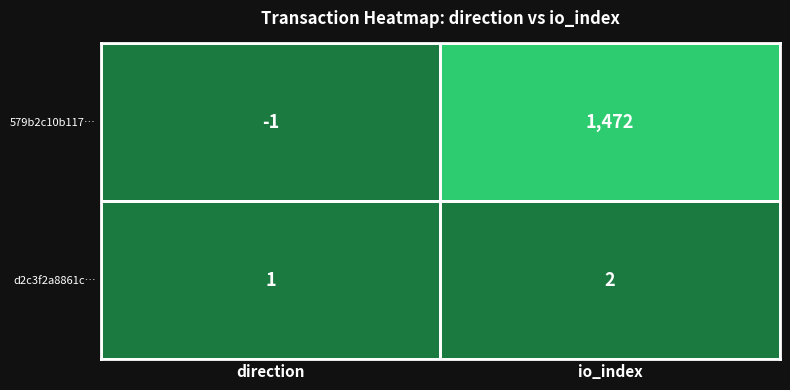

Where is 579b2c10b117… nearest to the value 735?

direction